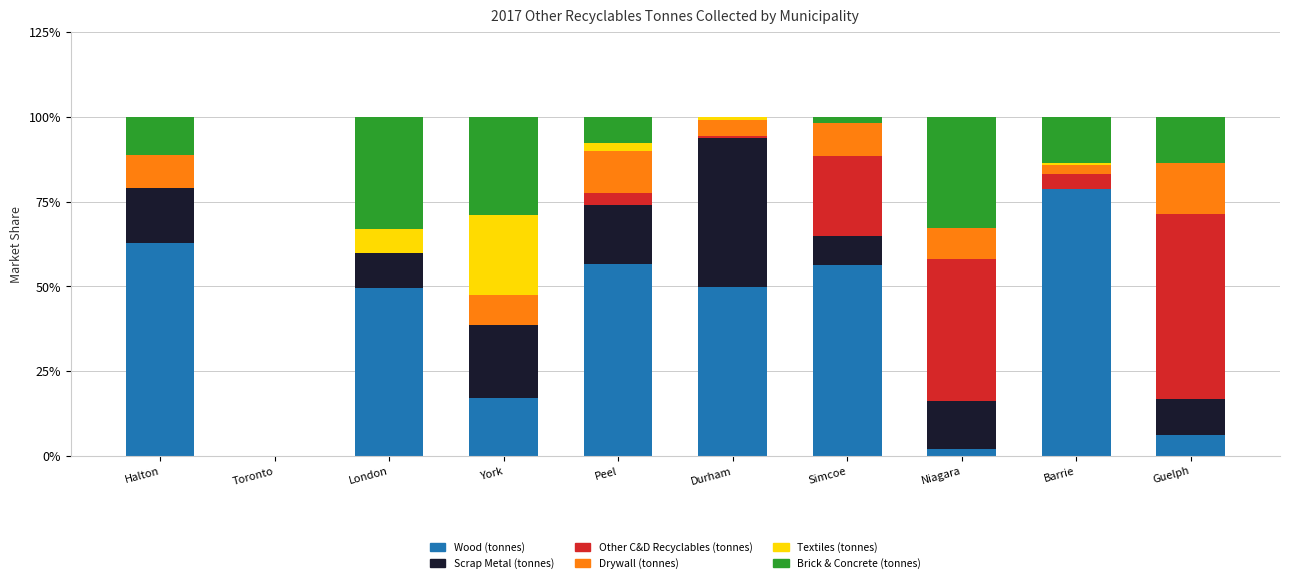

What is the maximum value for Wood (tonnes)?

78.8